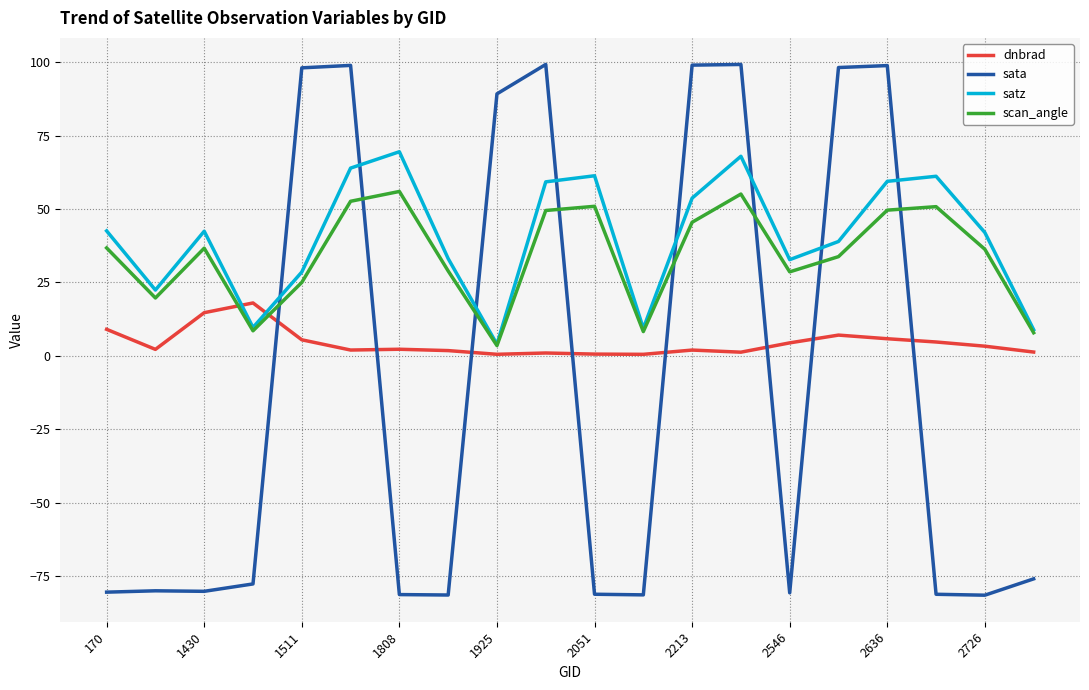

List the series in order of their peak value, lowest first.

dnbrad, scan_angle, satz, sata